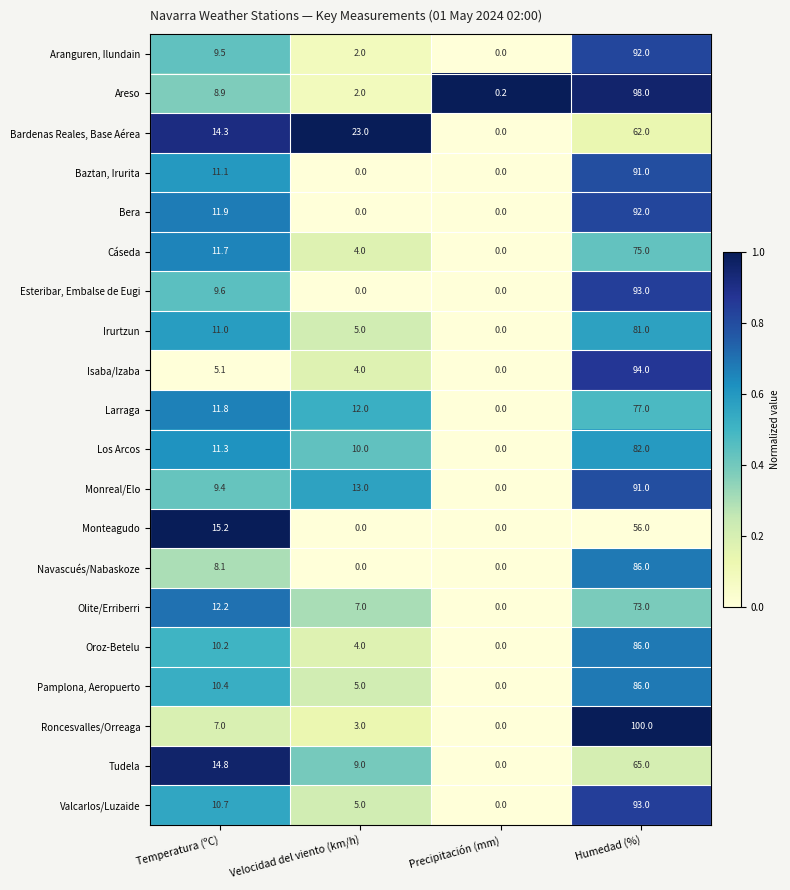

What is the difference between the second highest and second lowest values in the Irurtzun series?

6.0